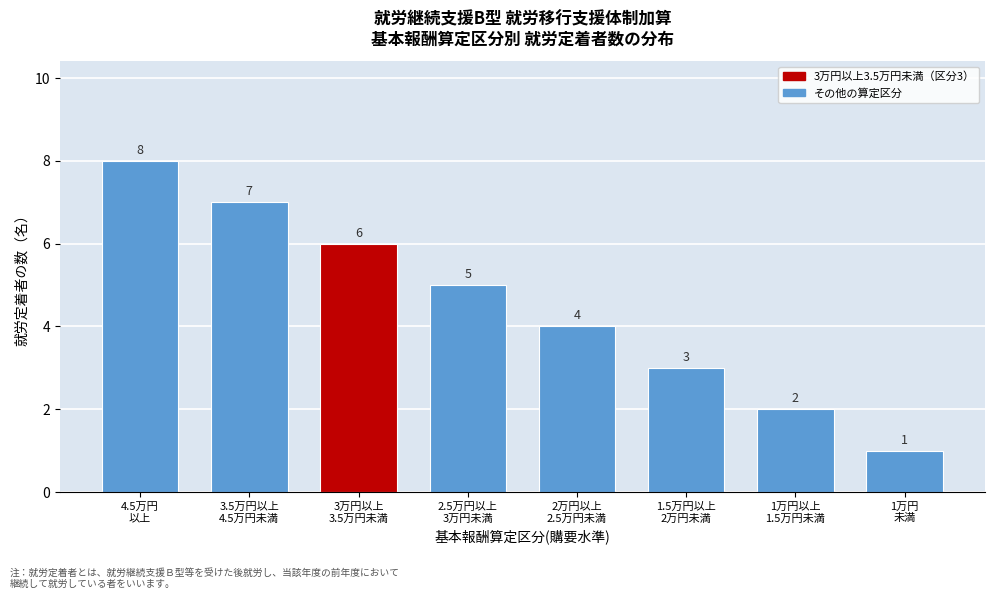

Reading left to right, transcribe all the data shown in this chart.

8	7	6	5	4	3	2	1